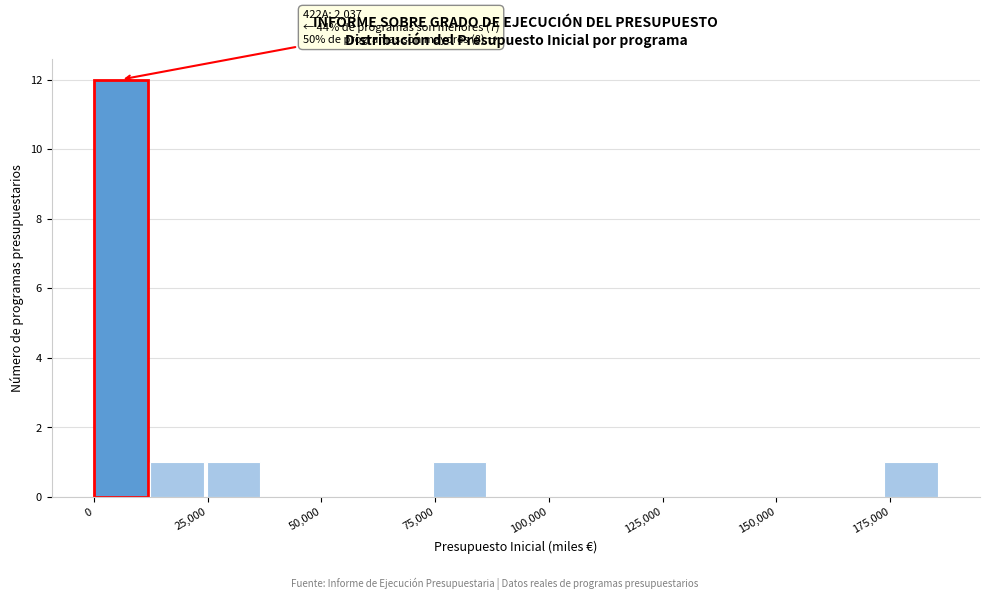

Read against the x-axis, roughly where is the centre of the tallest bar?

5000